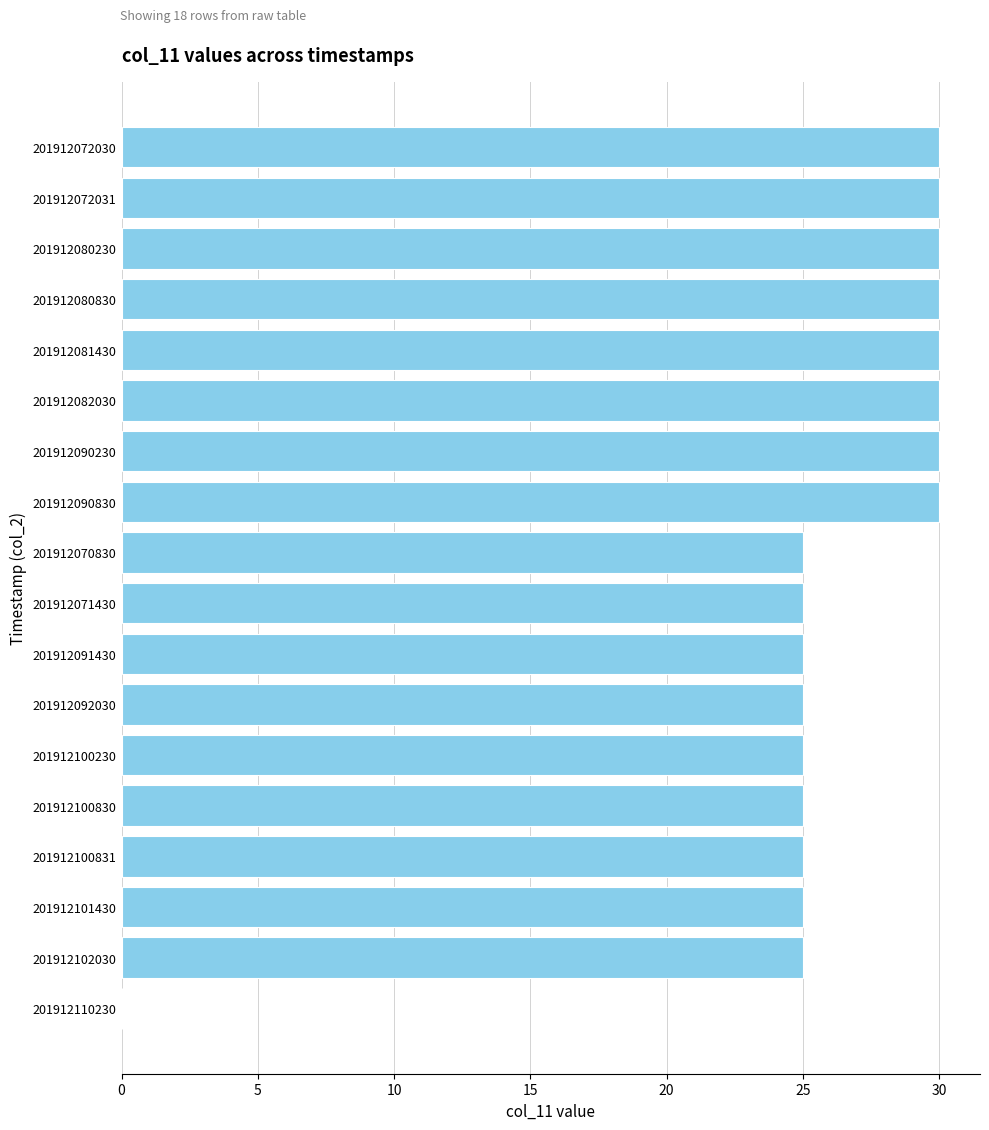

How many positive values are there?

17